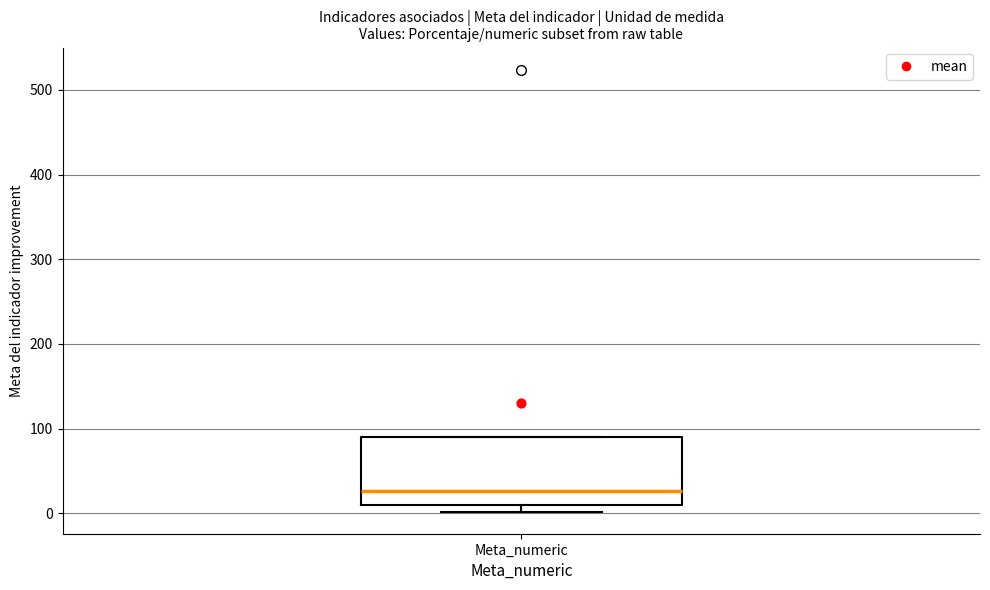

Transcribe this box plot: give where the median line is, the range the box spans, and where the two whiskers end, as read against the y-axis. The values are not printed on the chart, so give them approximately, as read against the axis.

median 30, box 10 to 90, whiskers 0 to 90